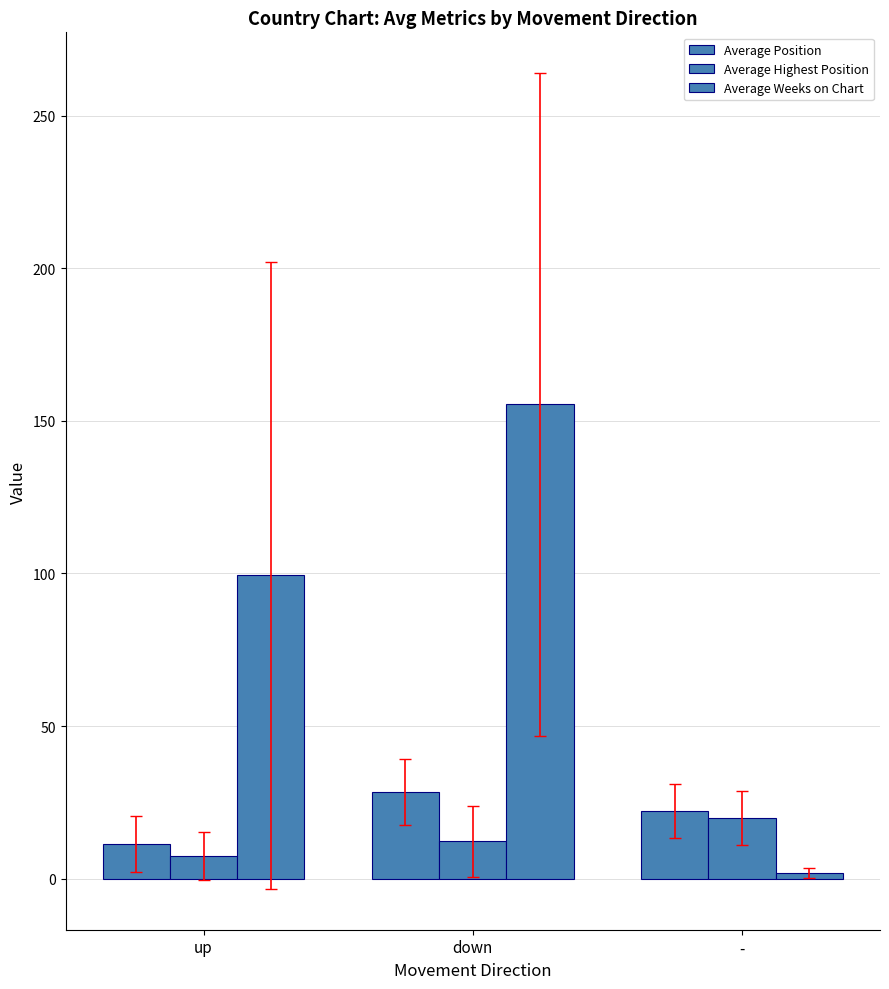

Count the number of data series in this chart.

3